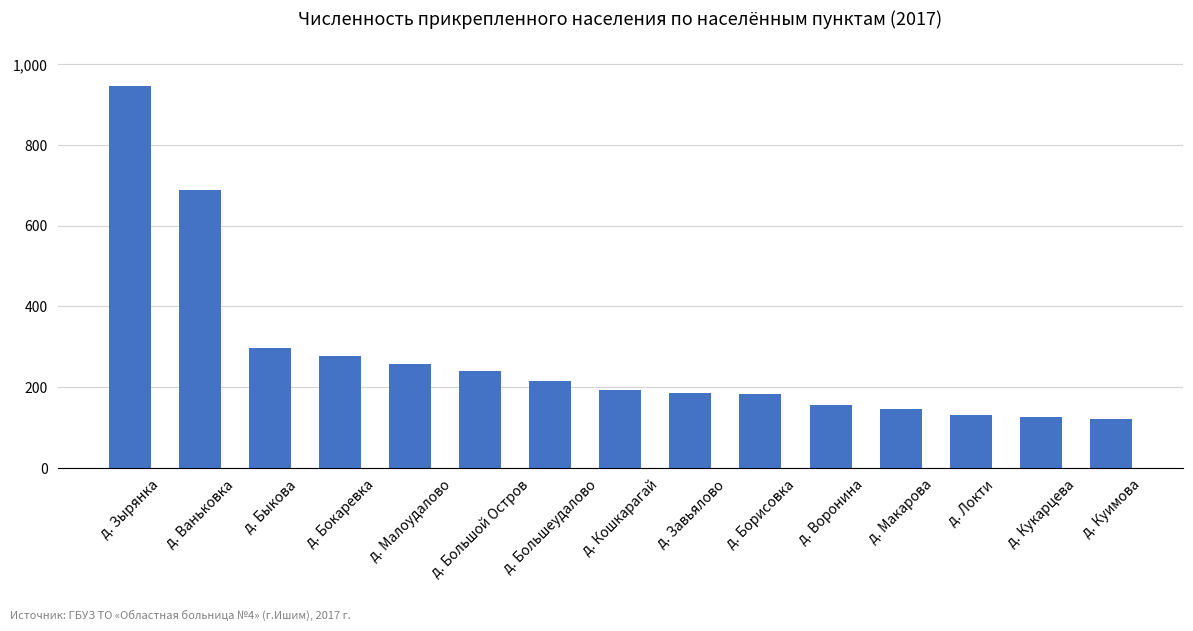

What is the label of the 4th bar from the right?

д. Макарова